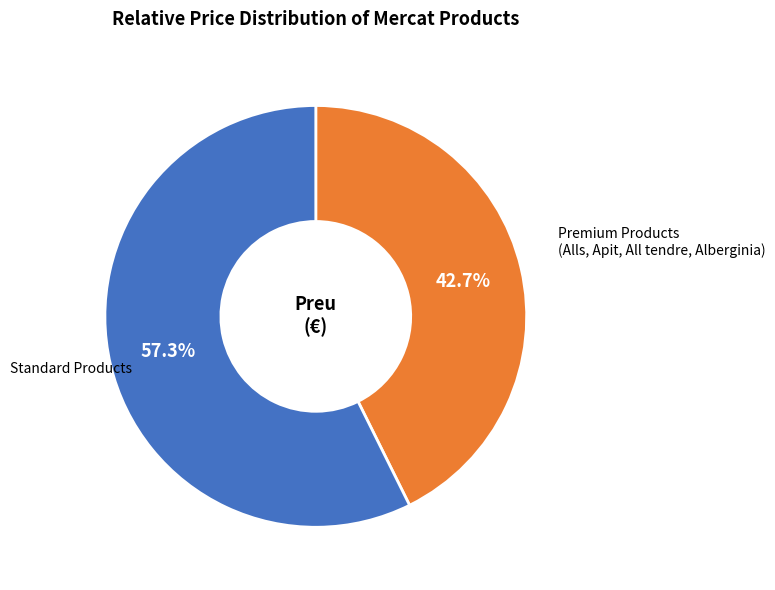

Which category has the biggest portion of the pie?

Standard Products